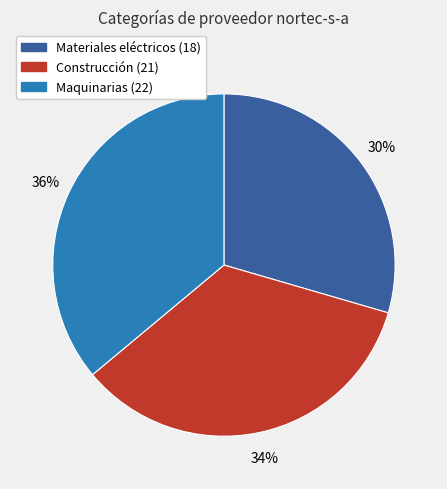

What percentage is the Materiales eléctricos (18) slice, to the nearest percent?

30%